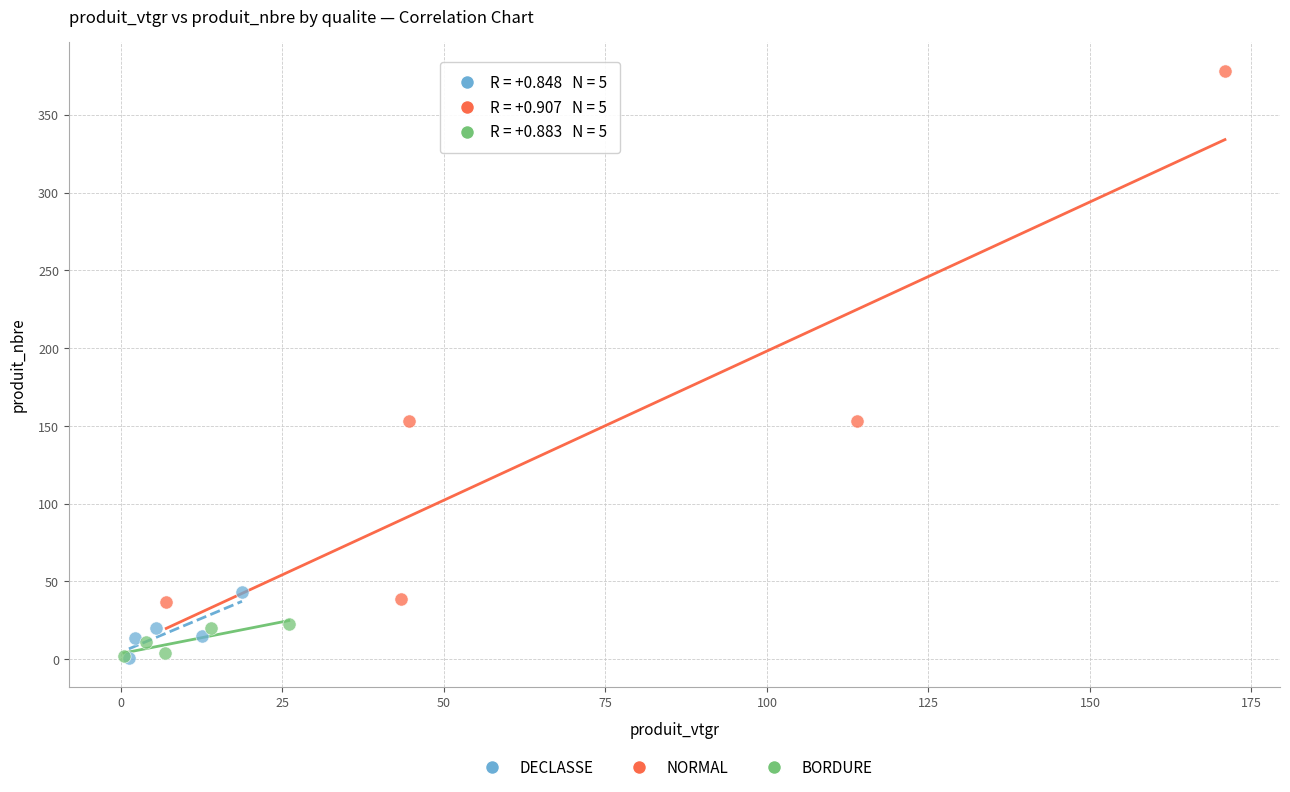

Which series reaches the maximum Y coordinate?

NORMAL